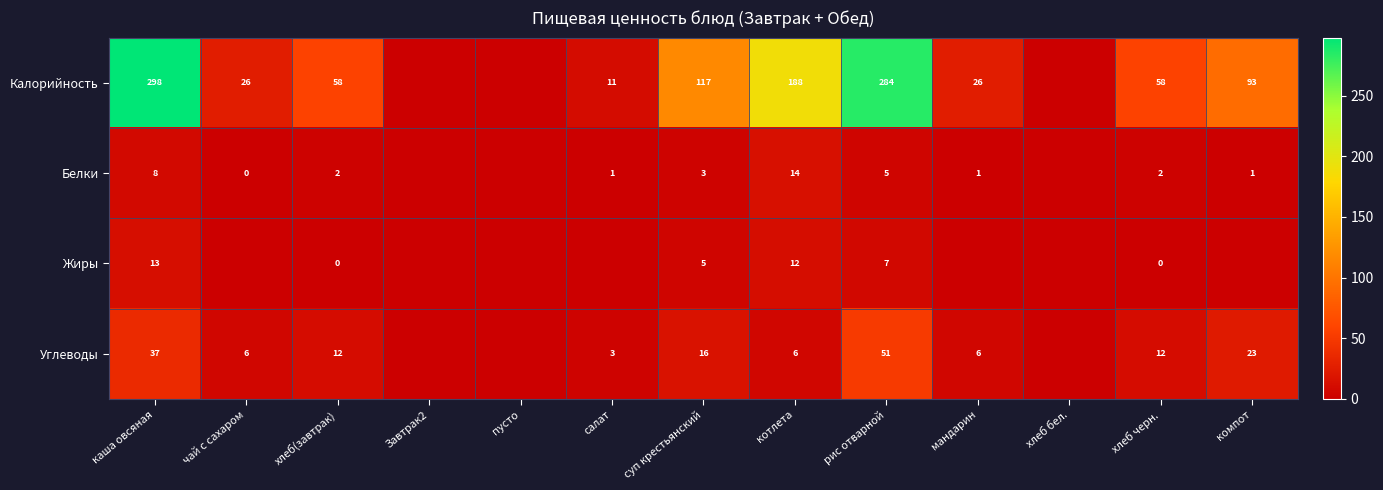

At how many categories does at least one series exceed 134?

3